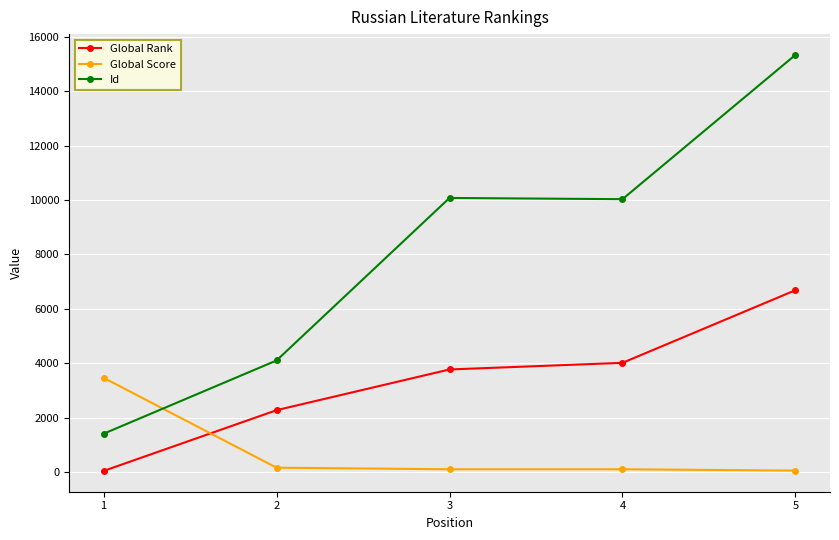

What is the smallest value displayed?

41